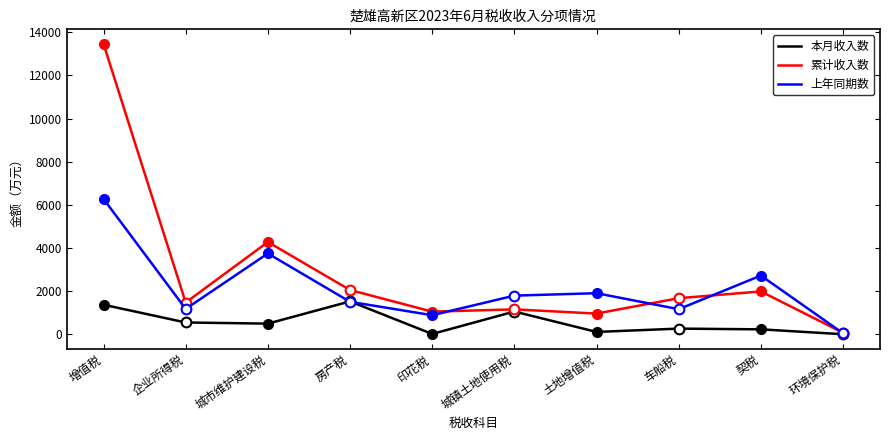

Which series has the largest range (max minus min)?

累计收入数